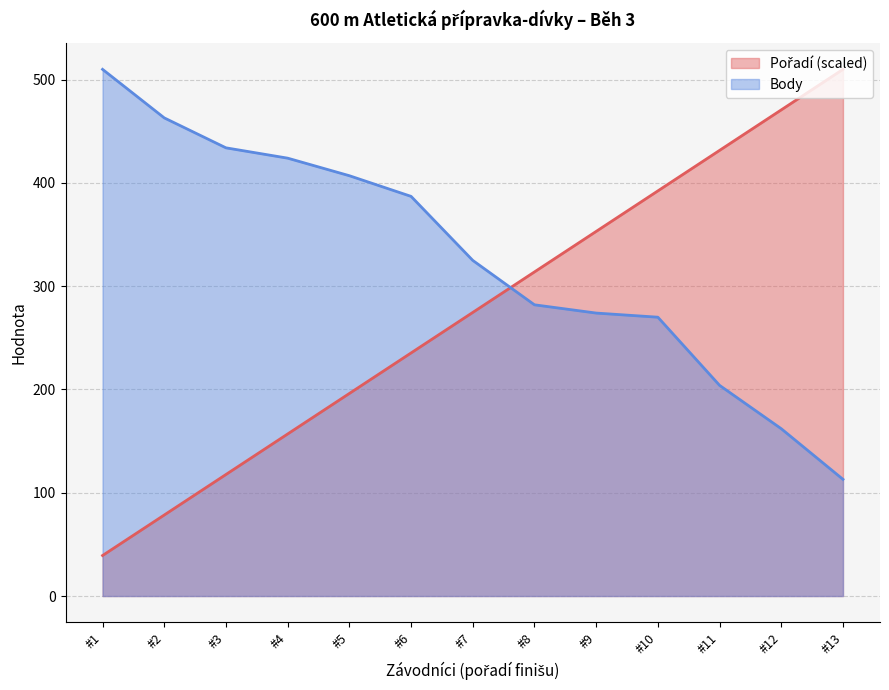

What is the greatest value displayed?

510.0